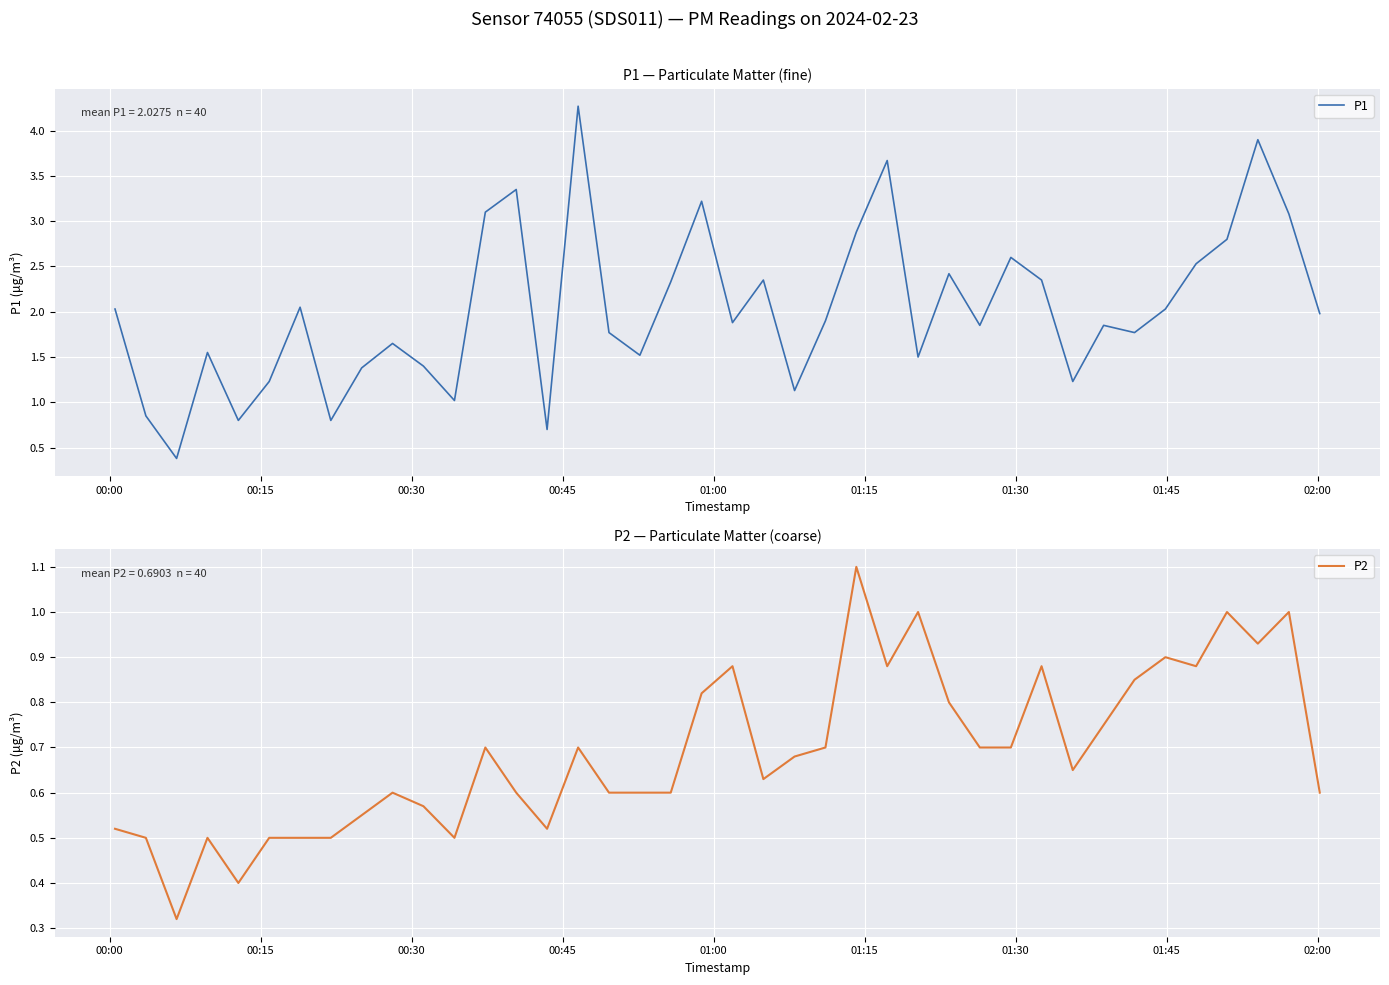

List the series in order of their overall mean, highest first.

P1, P2